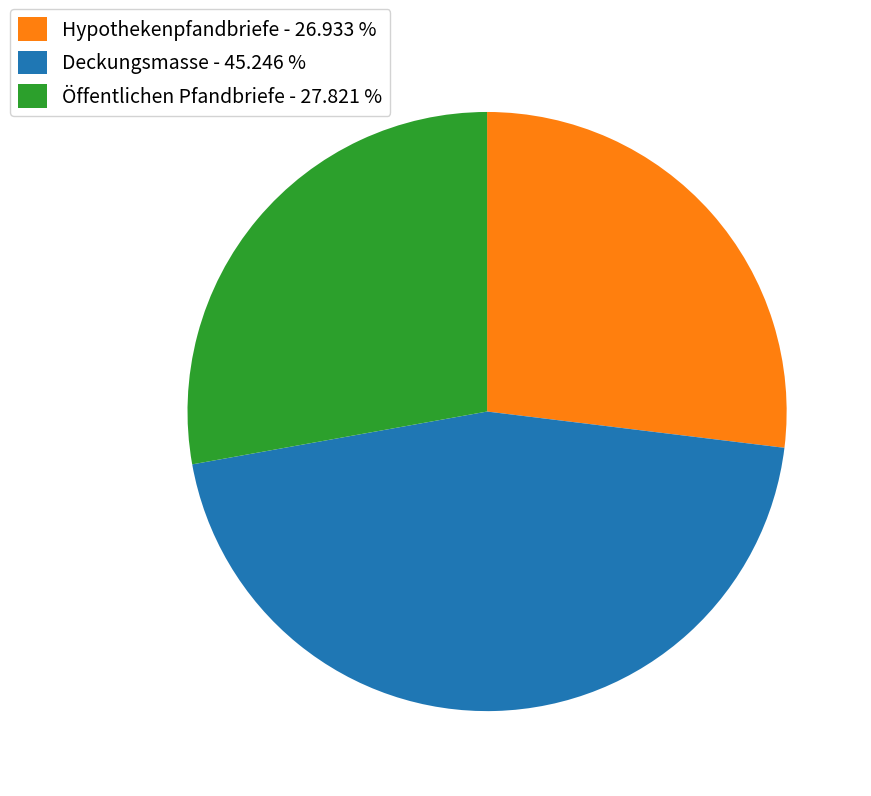

What is the smallest slice in the pie chart?

Hypothekenpfandbriefe